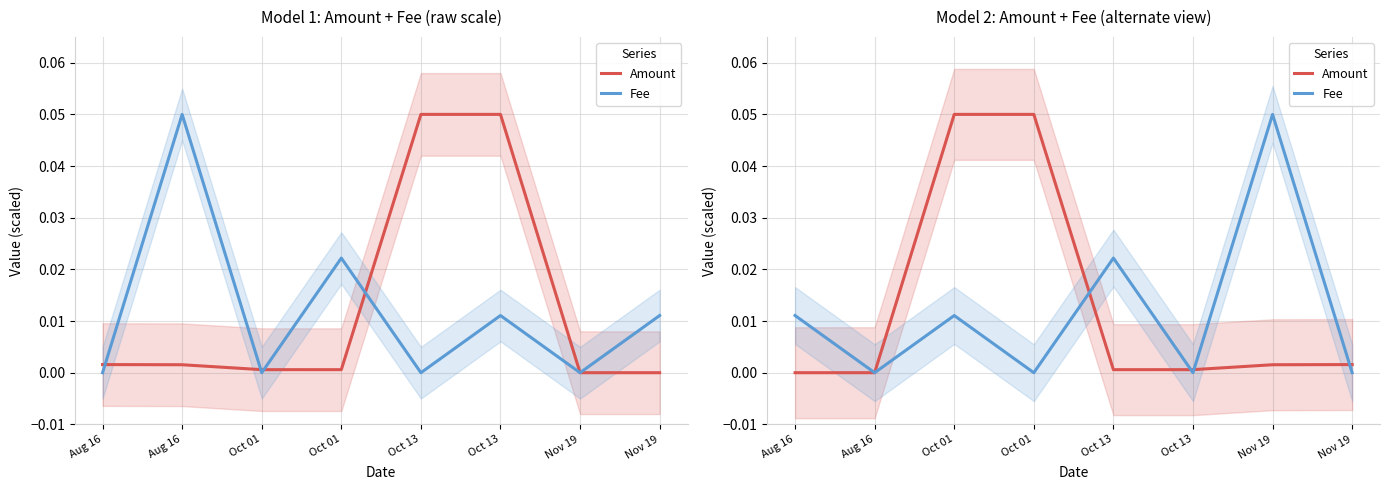

Is the value of Fee at Oct 13 greater than the value of Amount at Oct 13?

Yes